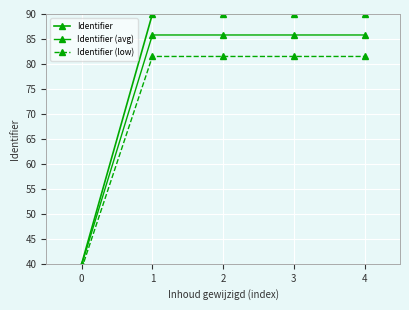

How many data points in Identifier are above 89?

4